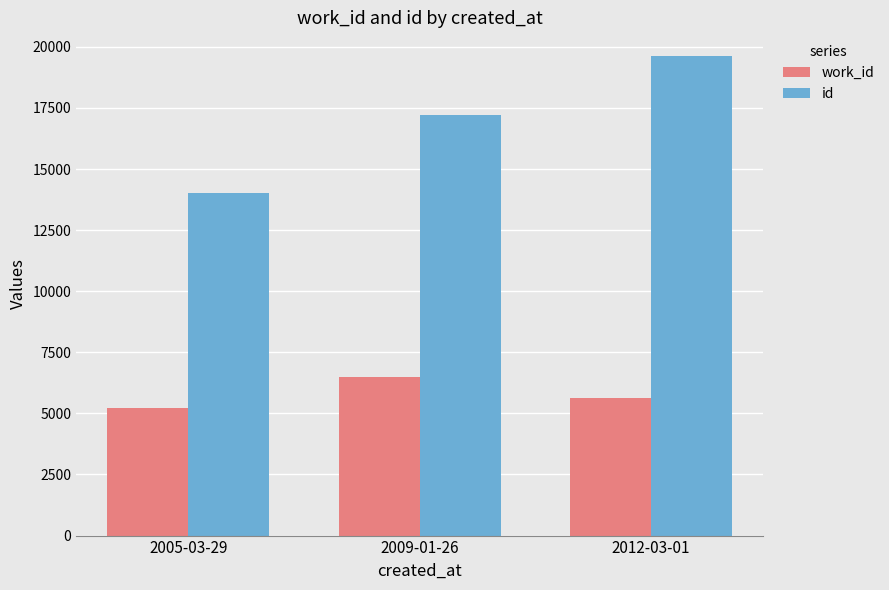

Reading right to left, what are all the values shown in this chart?

work_id: 2012-03-01=5642	2009-01-26=6477	2005-03-29=5206
id: 2012-03-01=19616	2009-01-26=17220	2005-03-29=14005